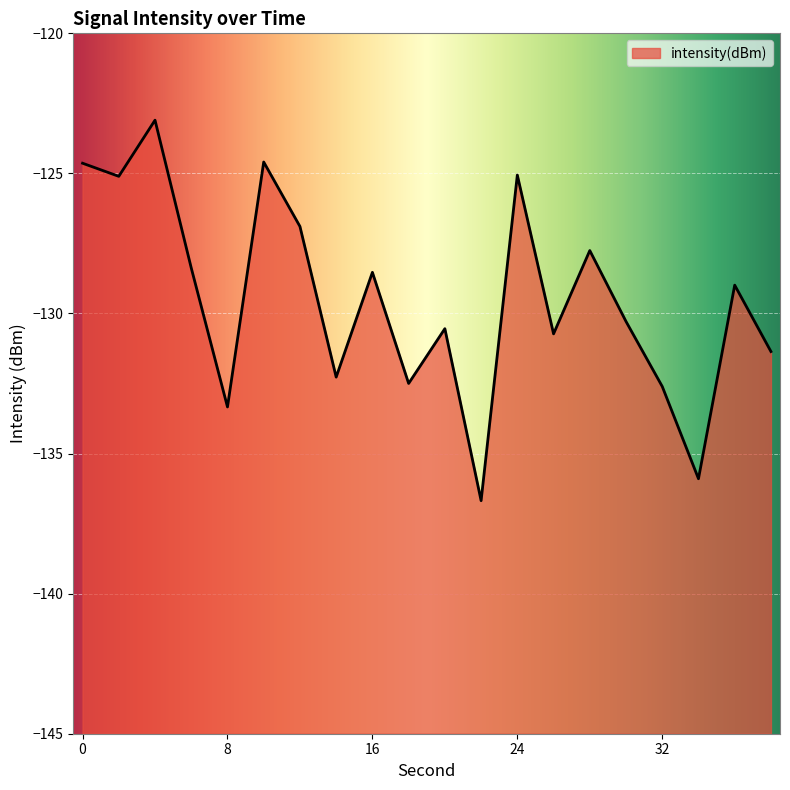

What is the maximum value shown in the chart?

-123.1